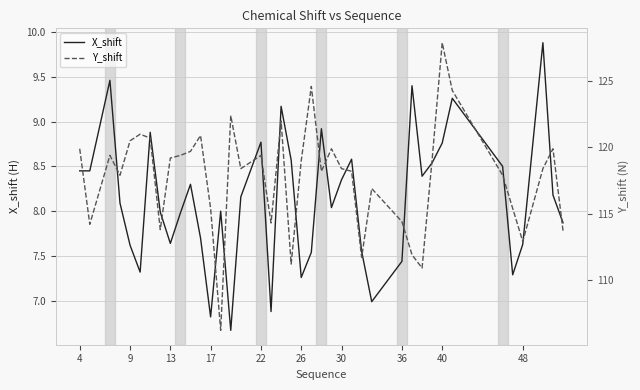

What is the highest value of the X_shift series?

9.9